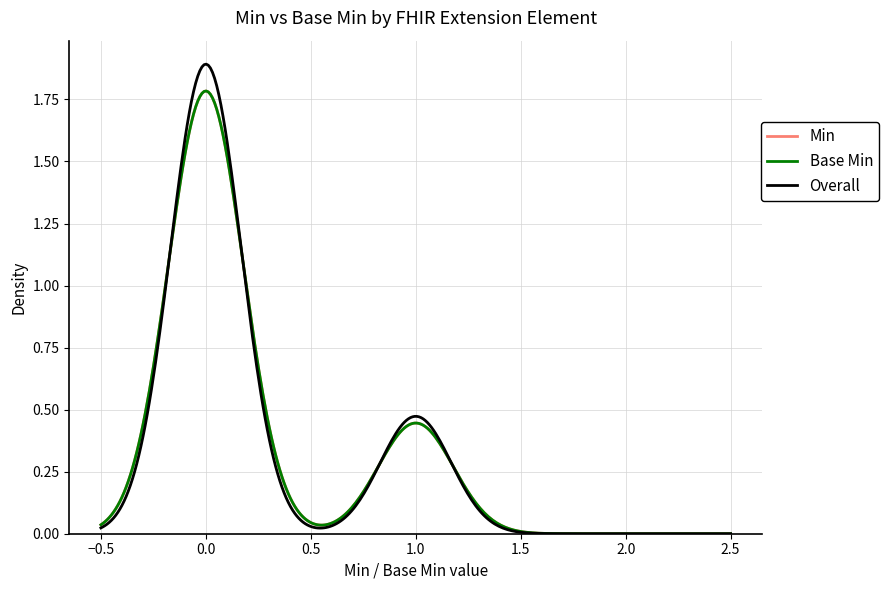

Is this an area chart (filled region under the line)?

No